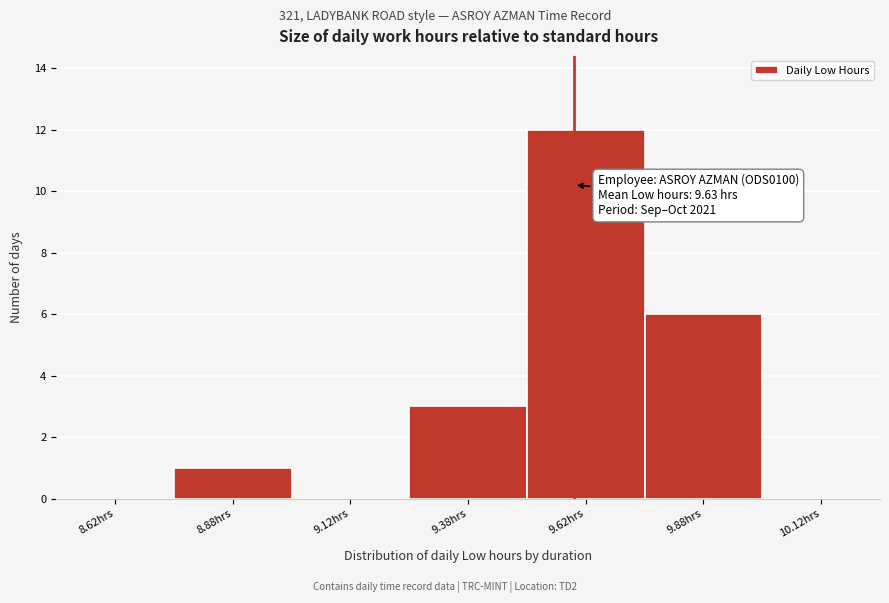

Over which range of the x-axis is the bar tallest?

9.50 to 9.75